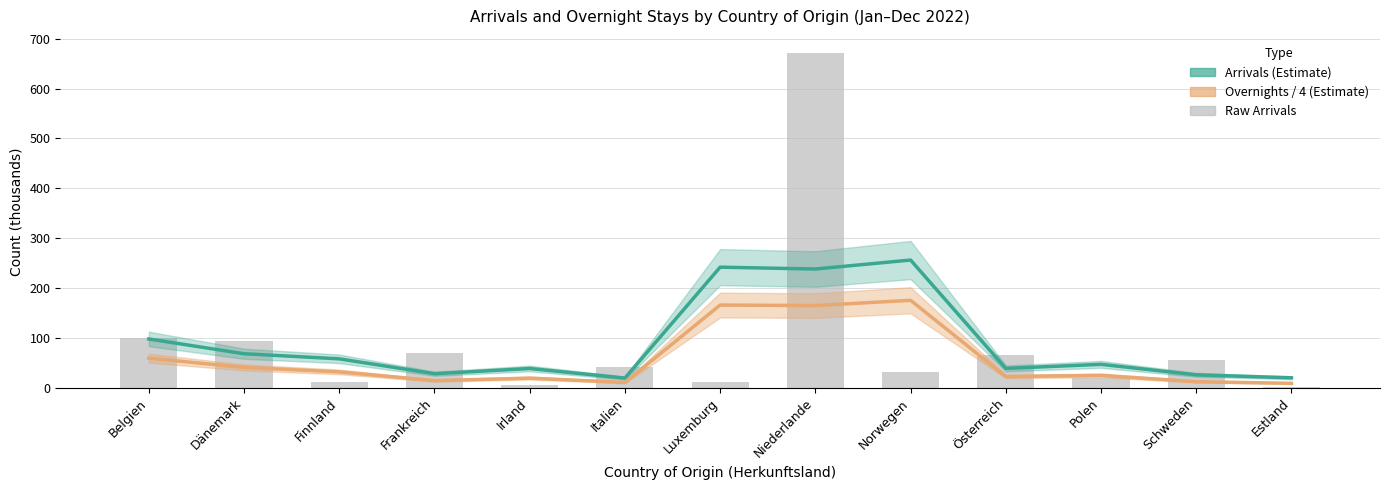

What value does the Arrivals (Estimate) series have at Schweden?

25.5